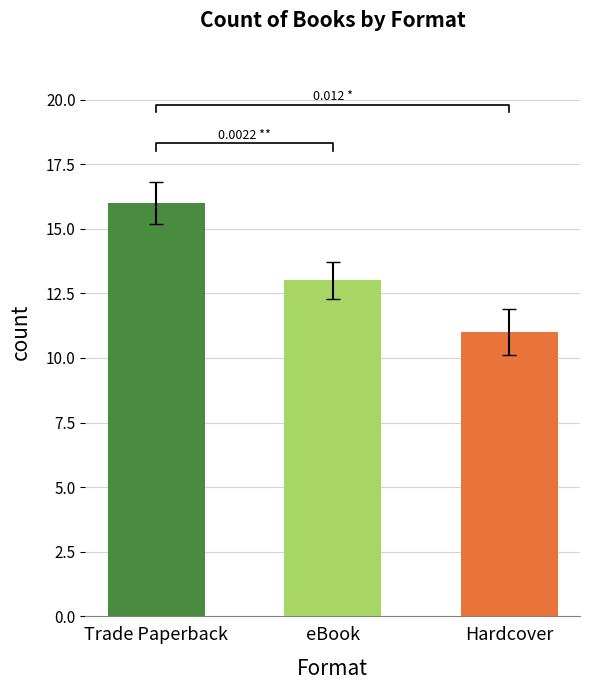

Reading left to right, list all the values displayed in this chart.

16	13	11